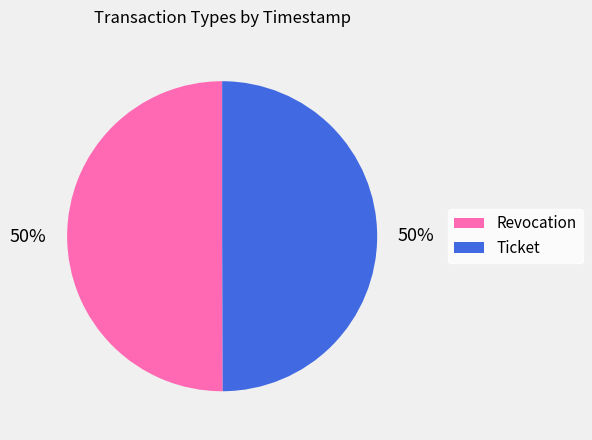

To the nearest percent, what is the combined percentage of Revocation and Ticket?

100%